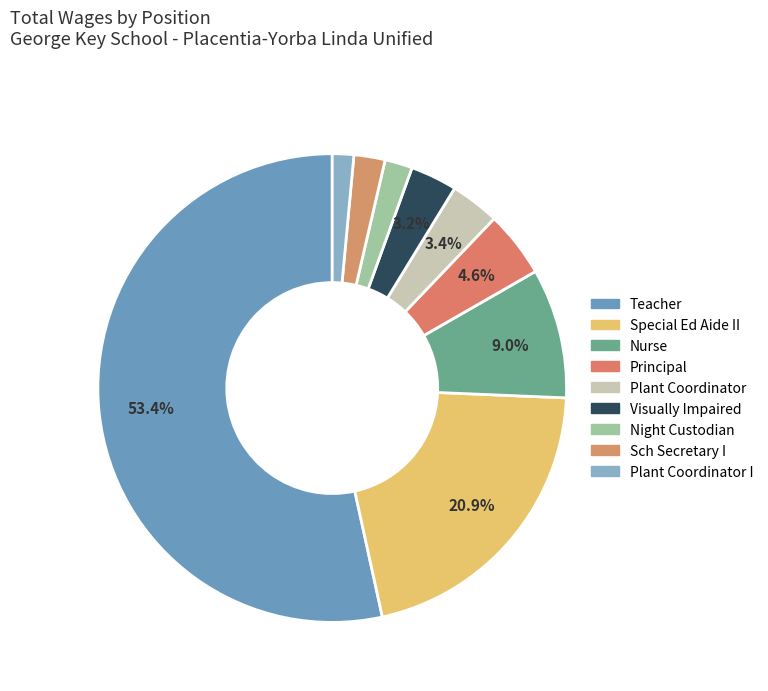

Is there any slice that represents more than half of the pie?

Yes